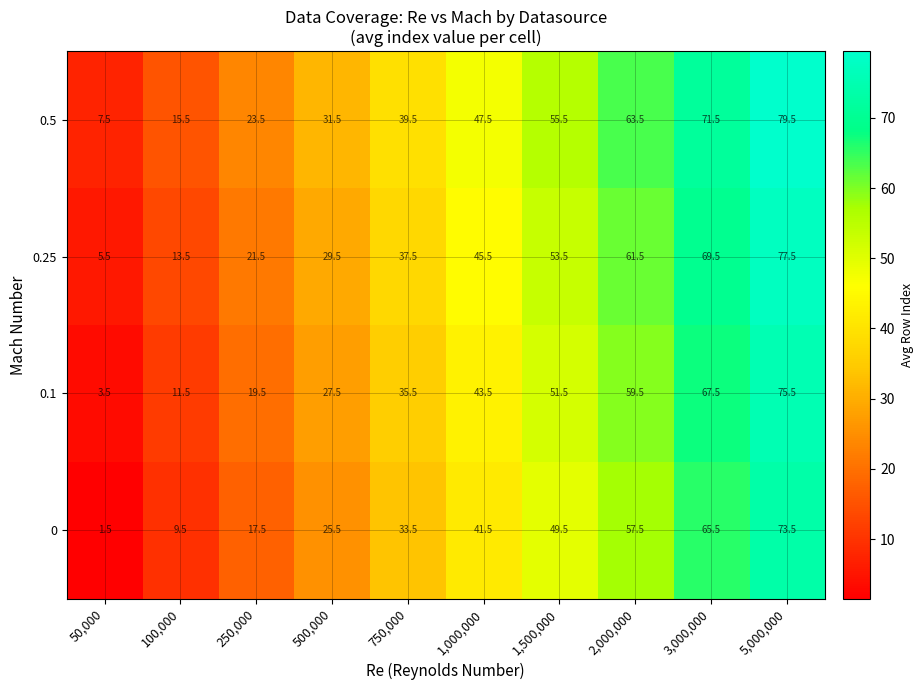

At which label does 0.25 first exceed 45?

1,000,000